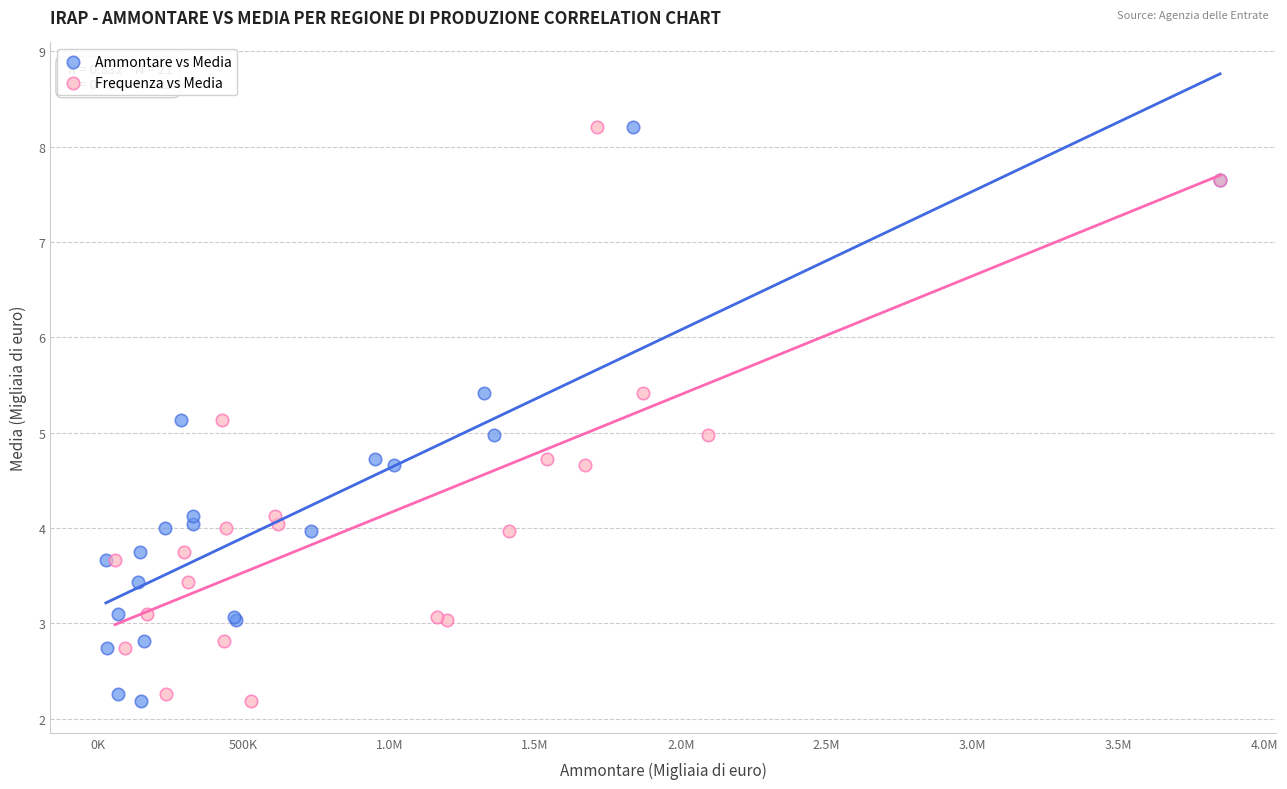

What are all the series names shown in the legend?

Ammontare vs Media, Frequenza vs Media